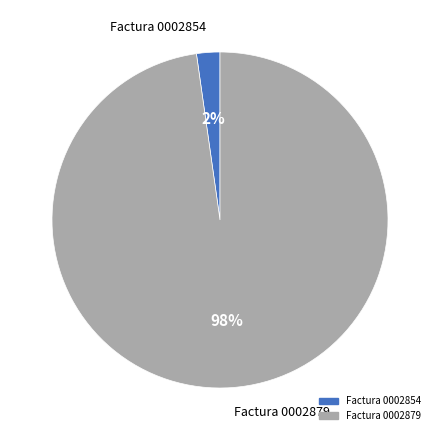

To the nearest percent, what is the difference between the largest and smallest slice percentages?

96%